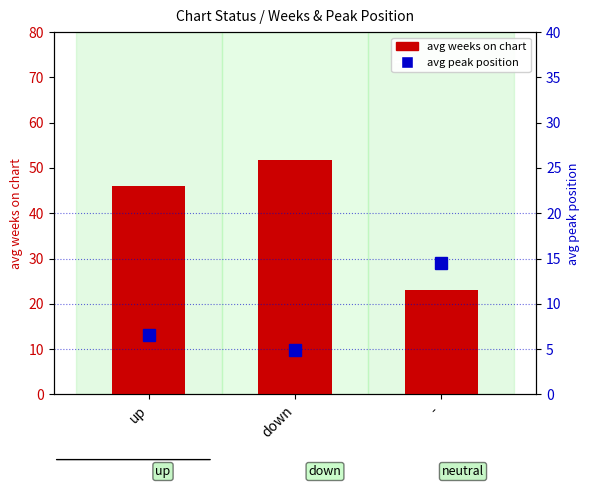

What is the difference between the avg weeks on chart values at - and up?

22.9